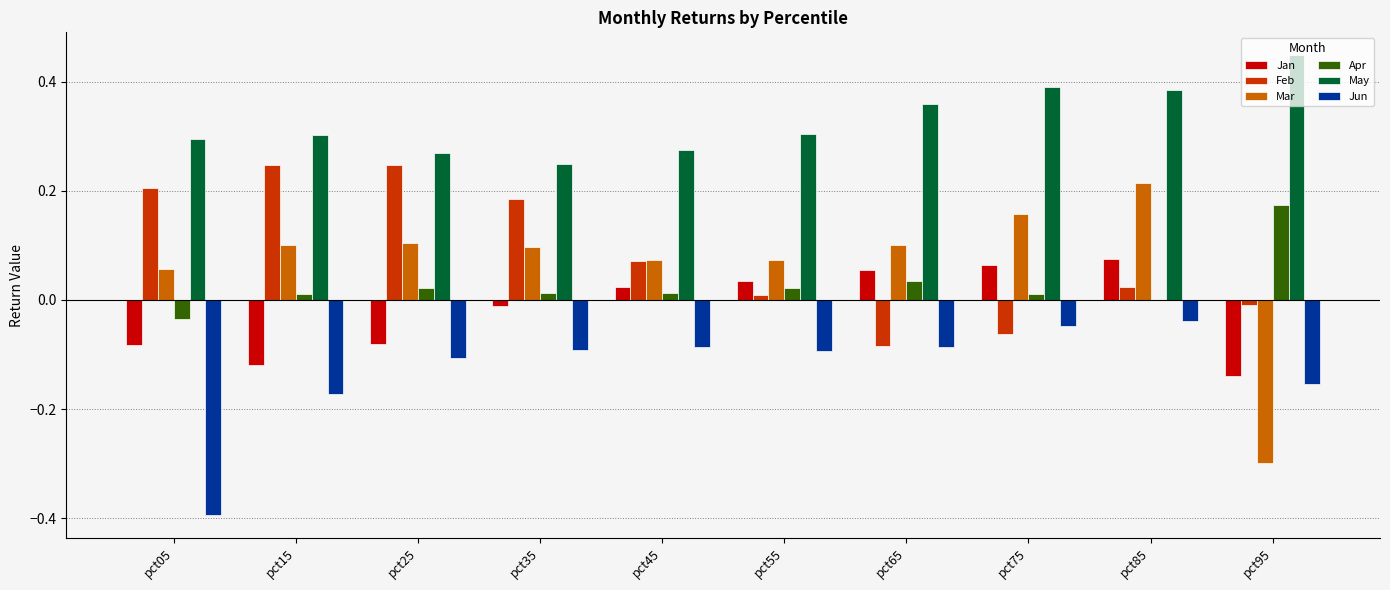

At which label is Apr closest to 0?

pct85